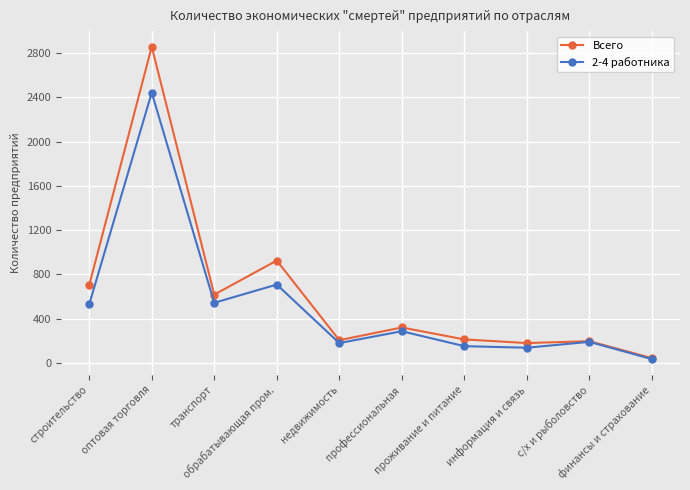

In Всего, how many points are higher than both neighbors (excluding endpoints)?

4